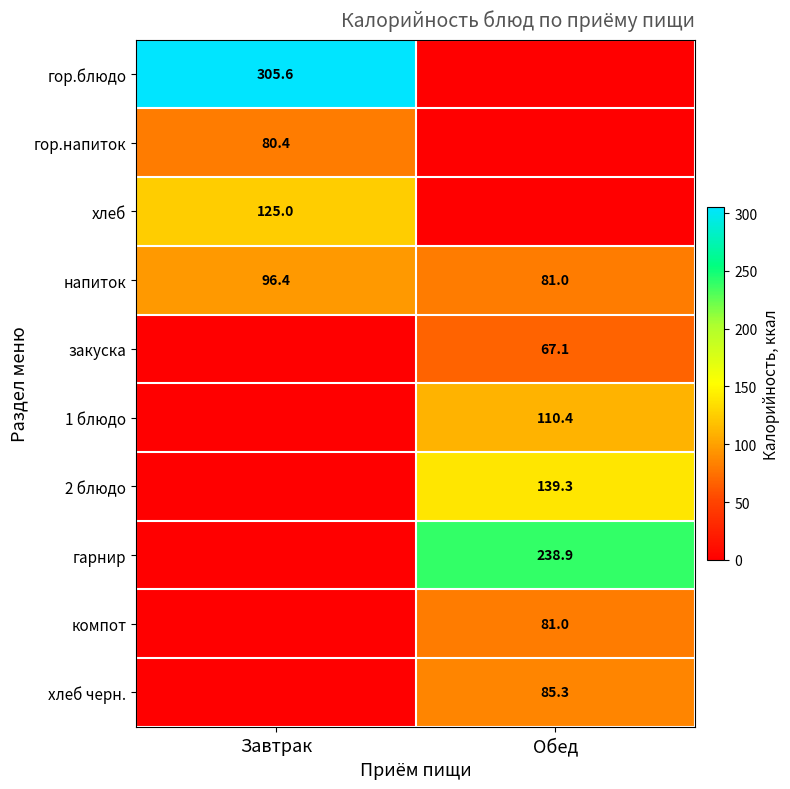

The value of хлеб черн. at Обед is 85.3. True or false?

True